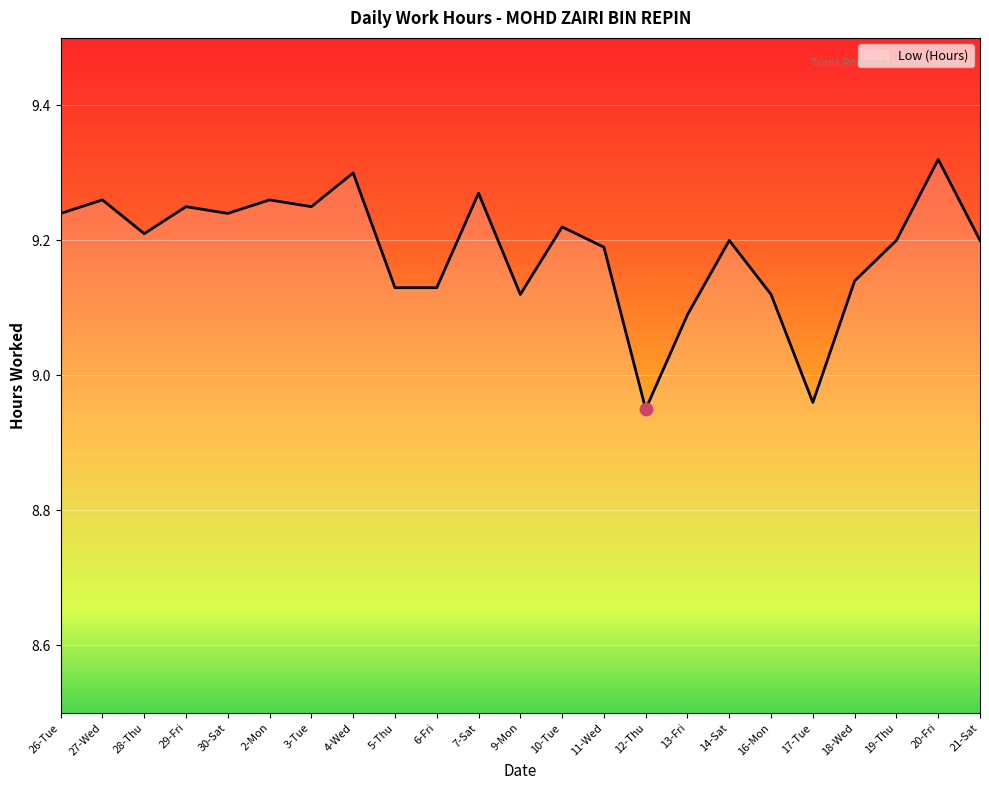

What is the ratio of the value at 29-Fri to the value at 6-Fri?

1.0